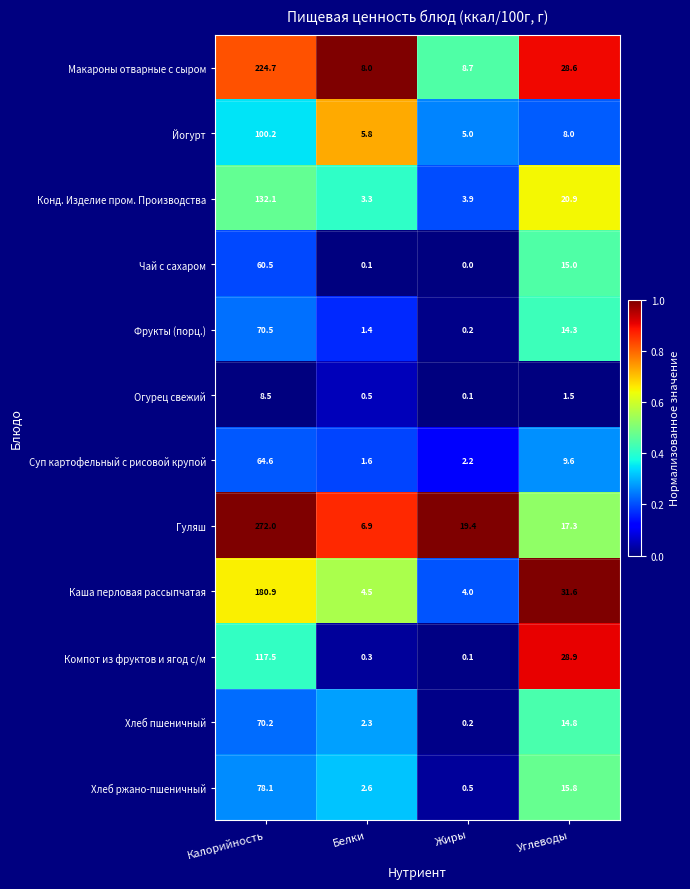

List the labels in order of Суп картофельный с рисовой крупой value, largest first.

Калорийность, Углеводы, Жиры, Белки